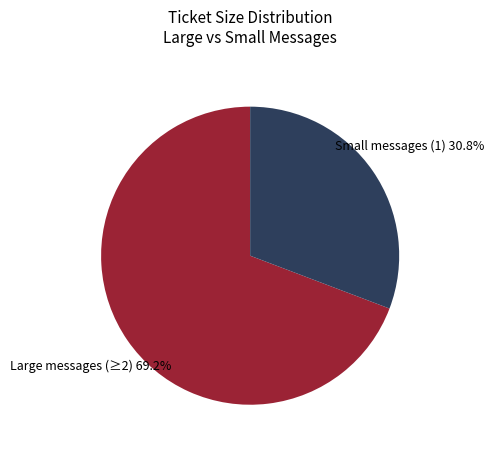

Is there a majority slice in this chart?

Yes